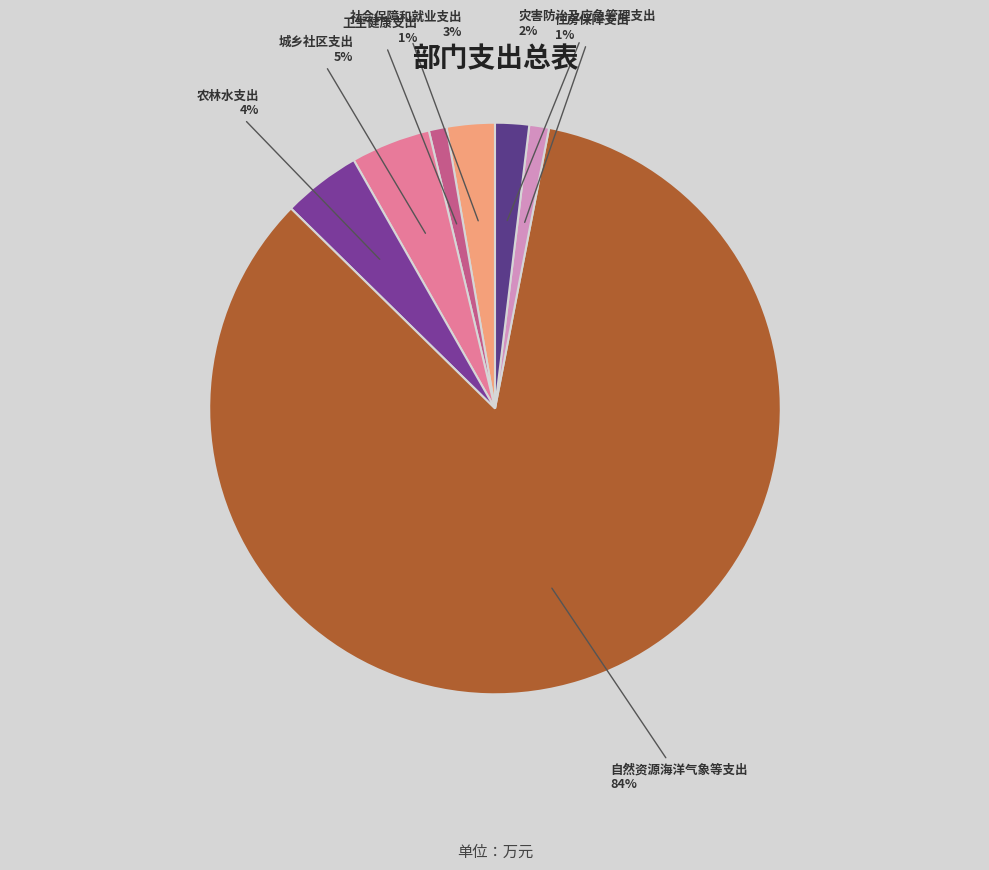

To the nearest percent, what is the difference between the largest and smallest slice percentages?

83%